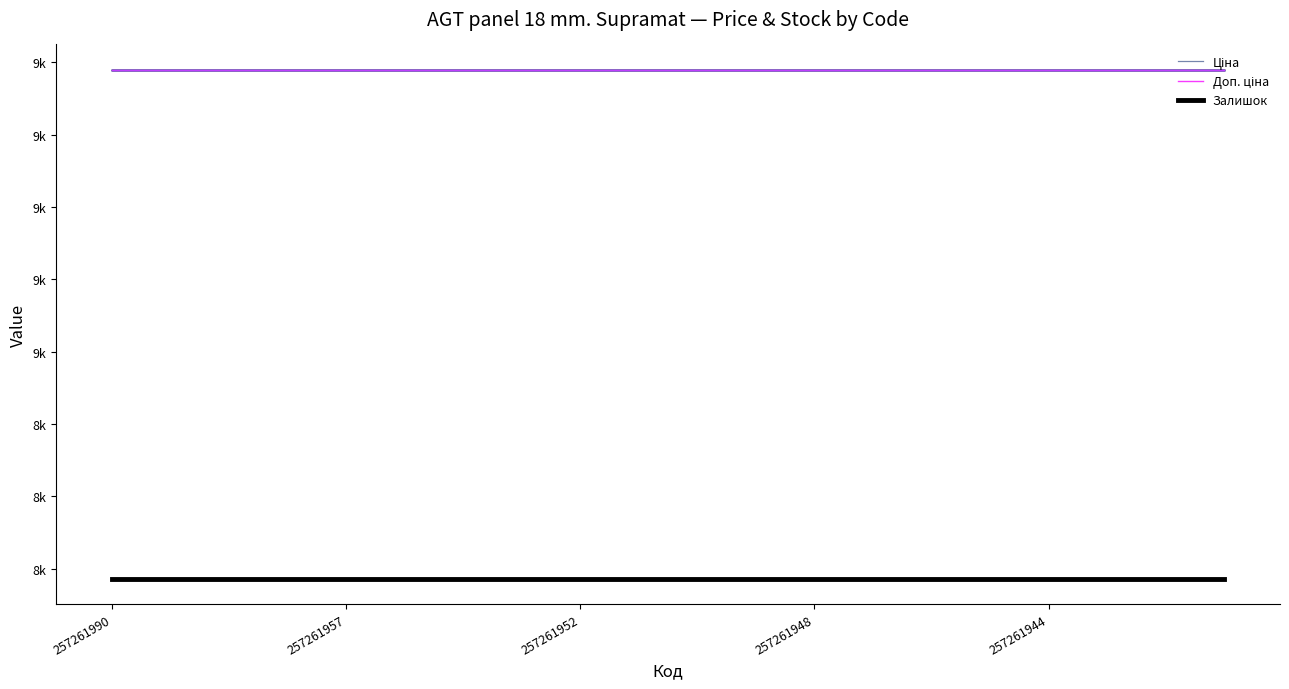

What is the smallest value displayed?

7972.4